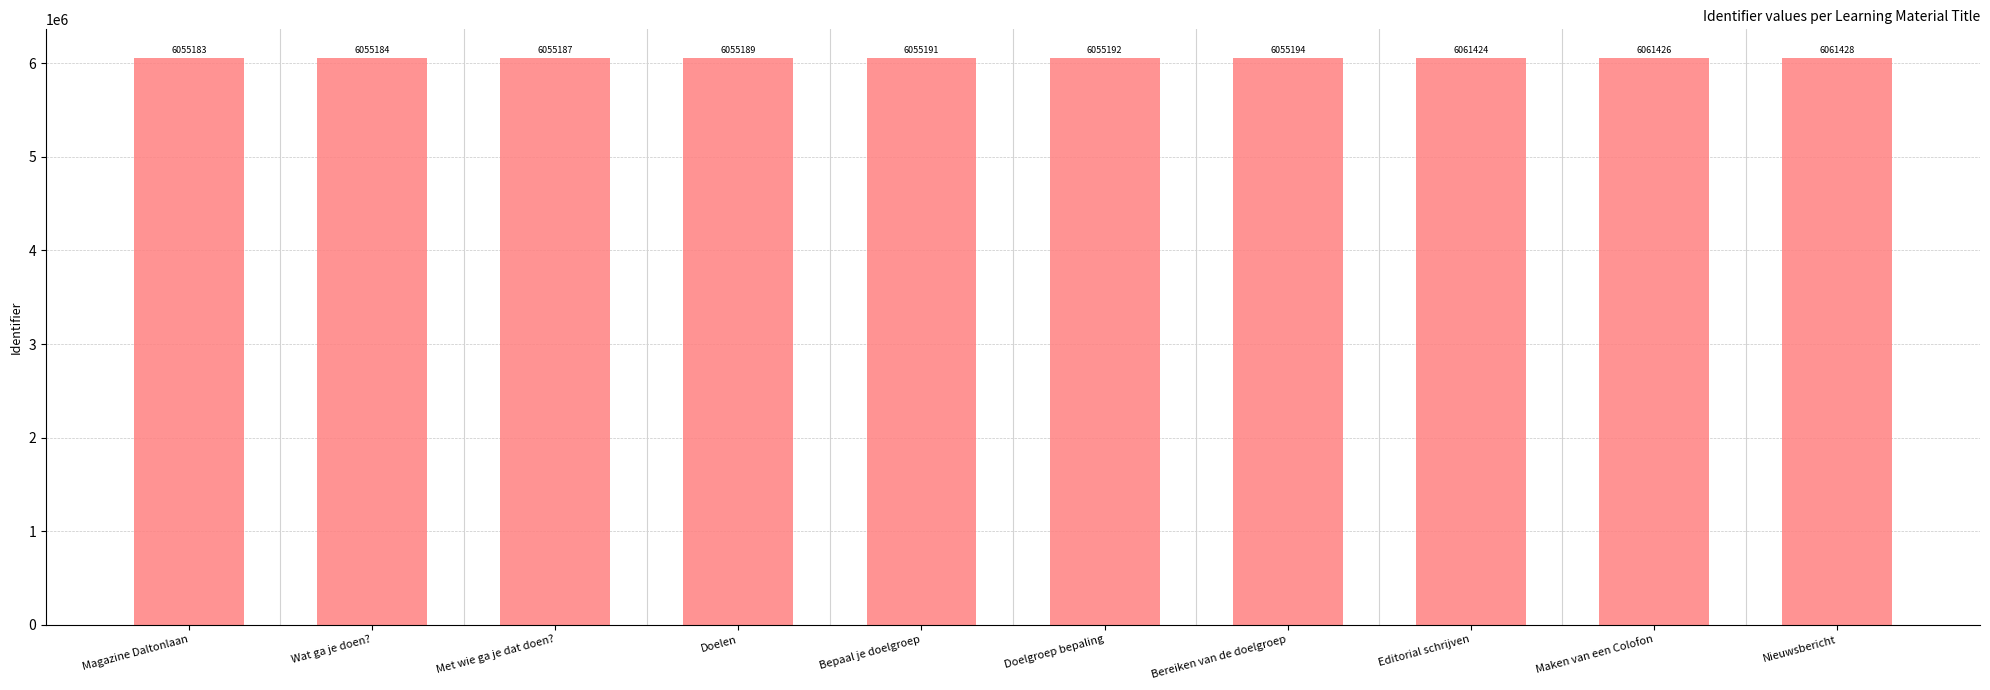

Reading left to right, what are all the values shown in this chart?

6055183	6055184	6055187	6055189	6055191	6055192	6055194	6061424	6061426	6061428